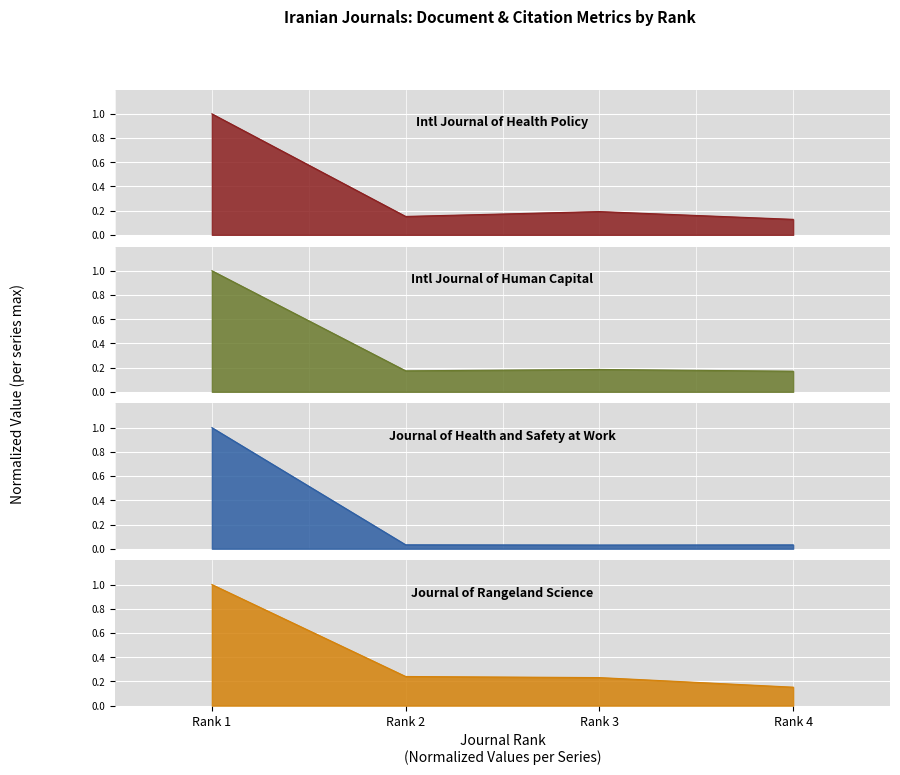

In Total Docs. (2023), how many points are higher than both neighbors (excluding endpoints)?

1